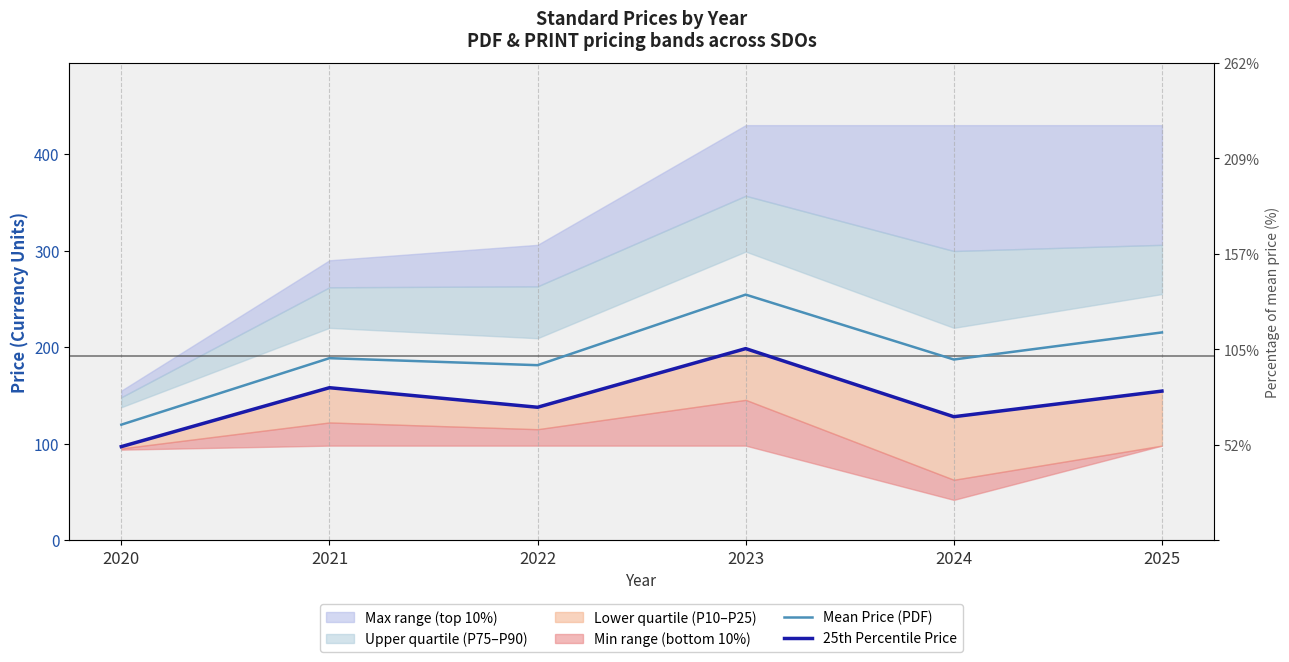

True or false: 25th Percentile Price has more than 1 interior local peaks.

True